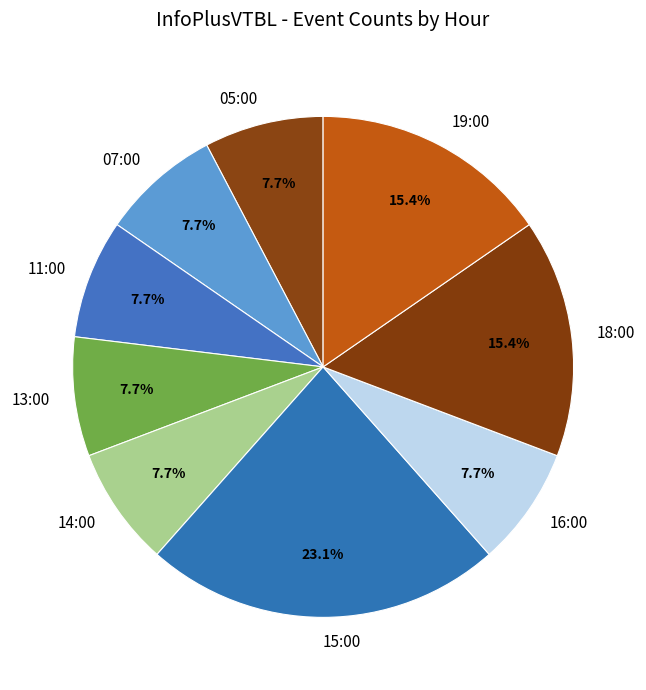

Is the sum of 11:00 and 14:00 greater than half?

No